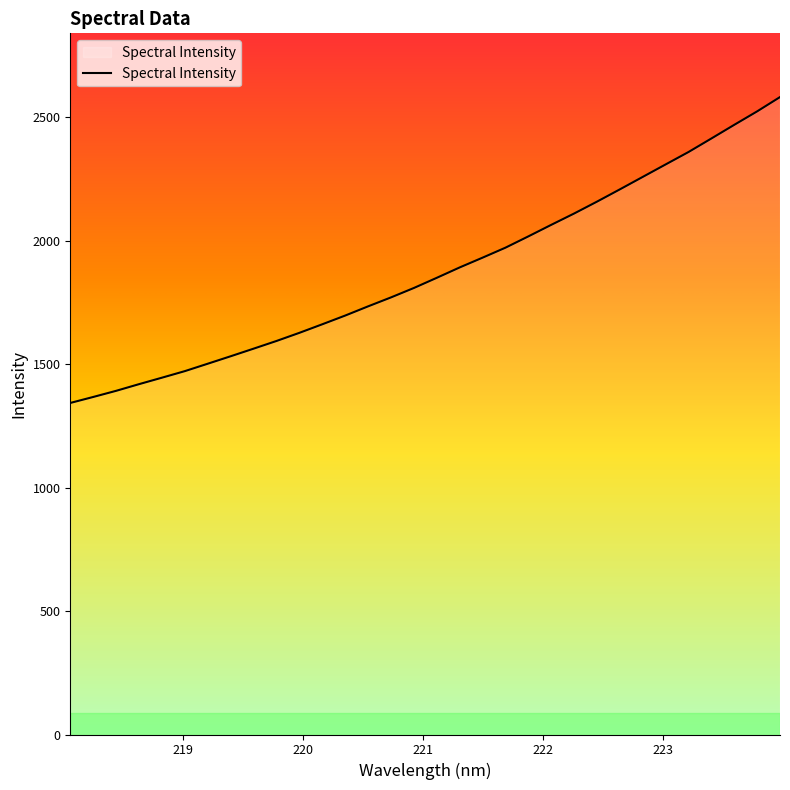

What is the maximum value shown in the chart?

2581.5